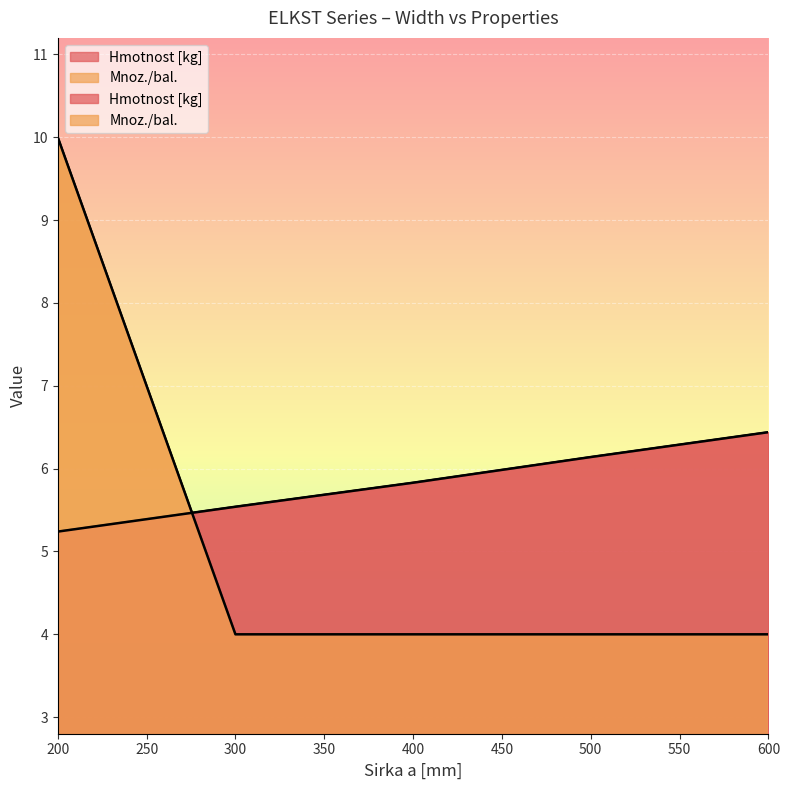

Which series has the largest total across all categories?

Hmotnost [kg]